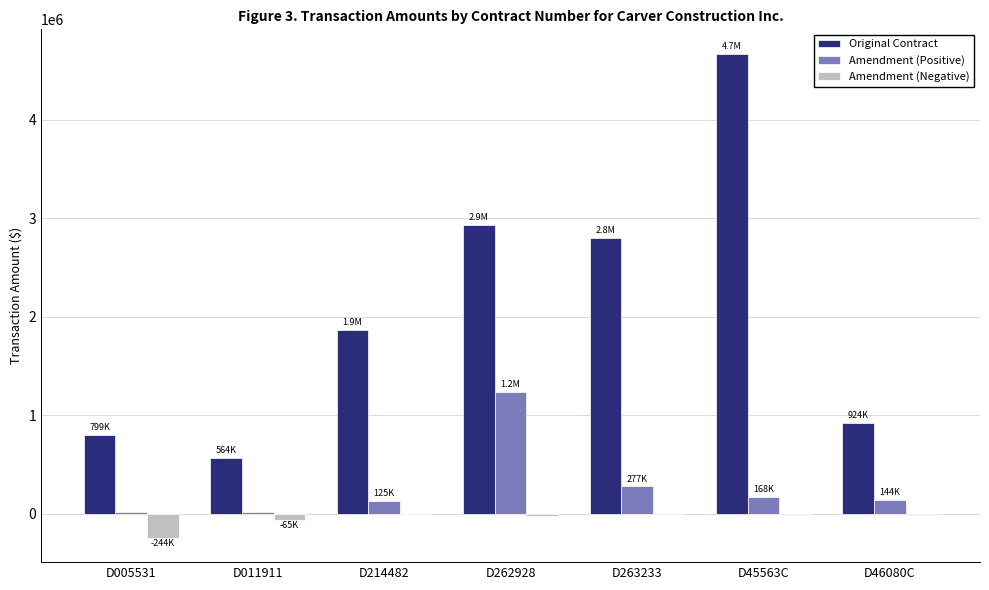

Which series has the largest total across all categories?

Original Contract